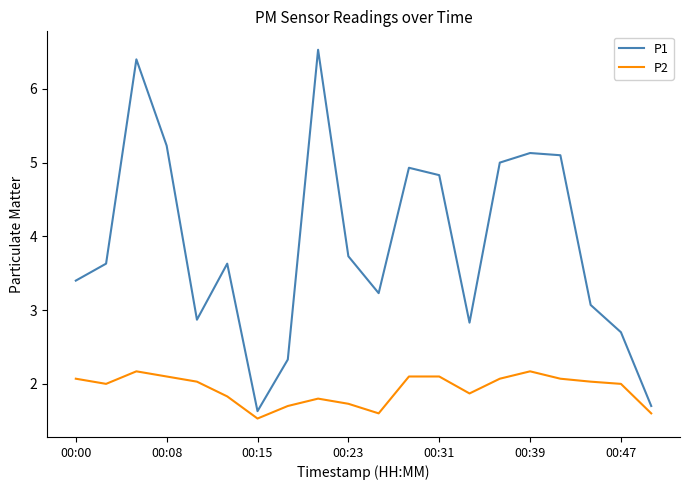

Rank the series by their average value, from highest to lowest.

P1, P2